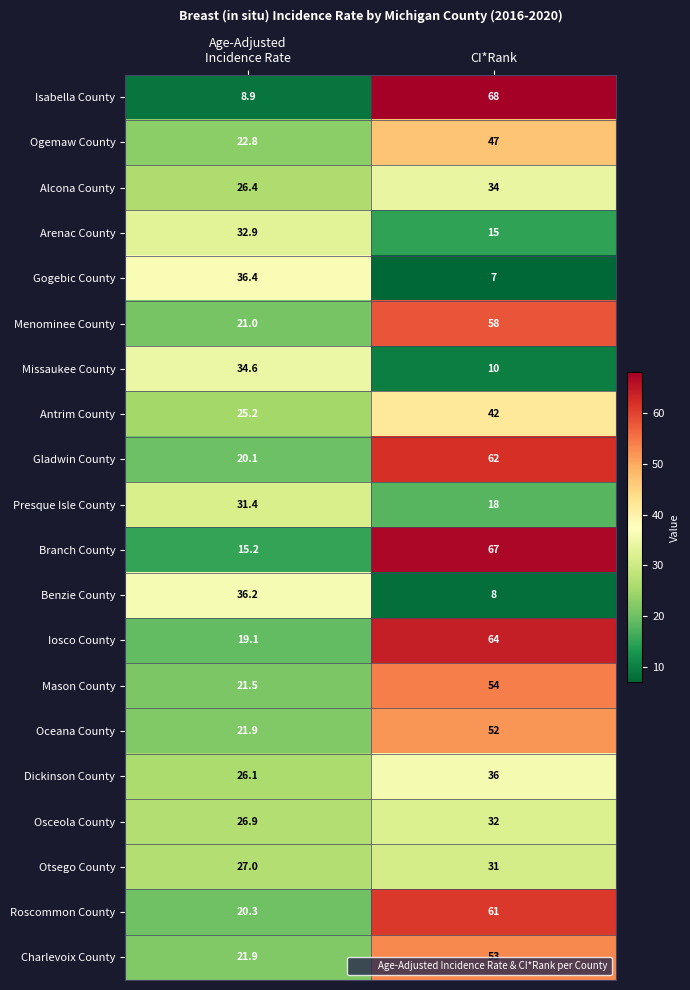

True or false: Branch County has a value of 67.0 at CI*Rank.

True